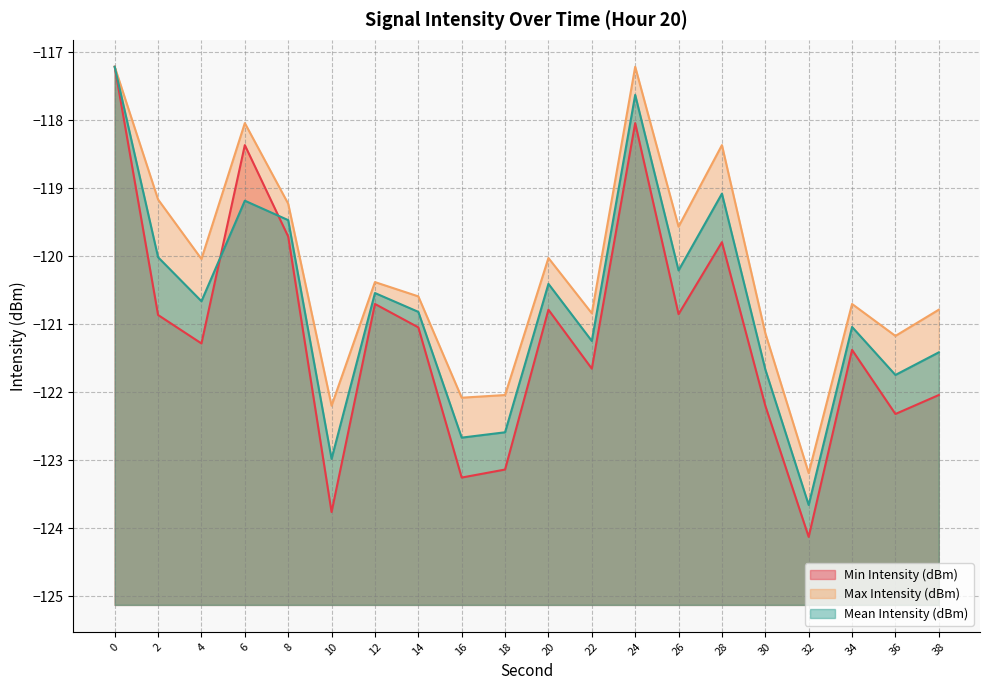

How many data points in Max Intensity (dBm) are less than -120?

13